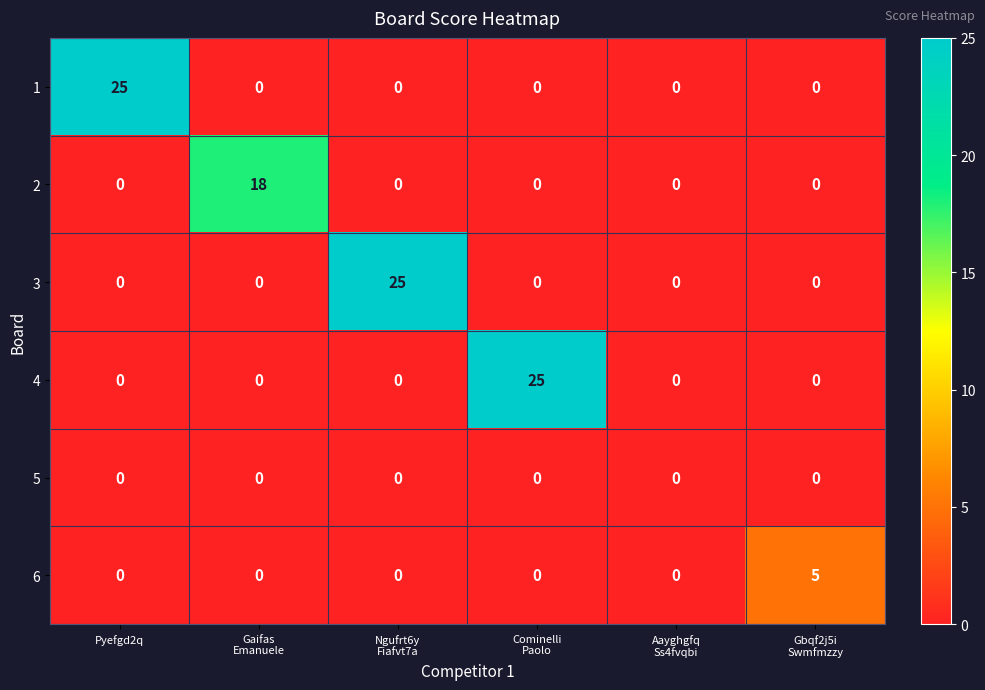

The 4 series shows 0 at Pyefgd2q. True or false?

True